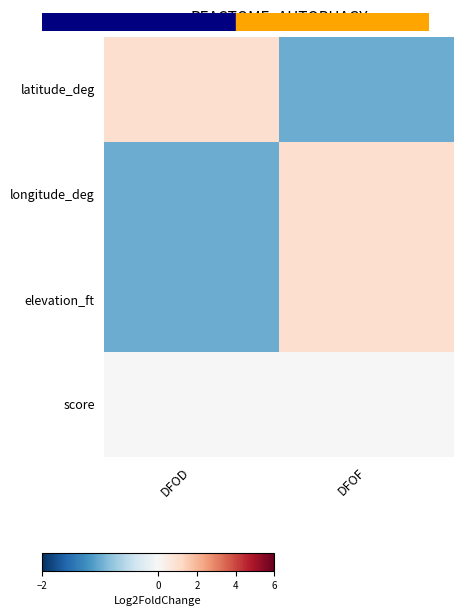

What is the total value across all series at DFOF?

1